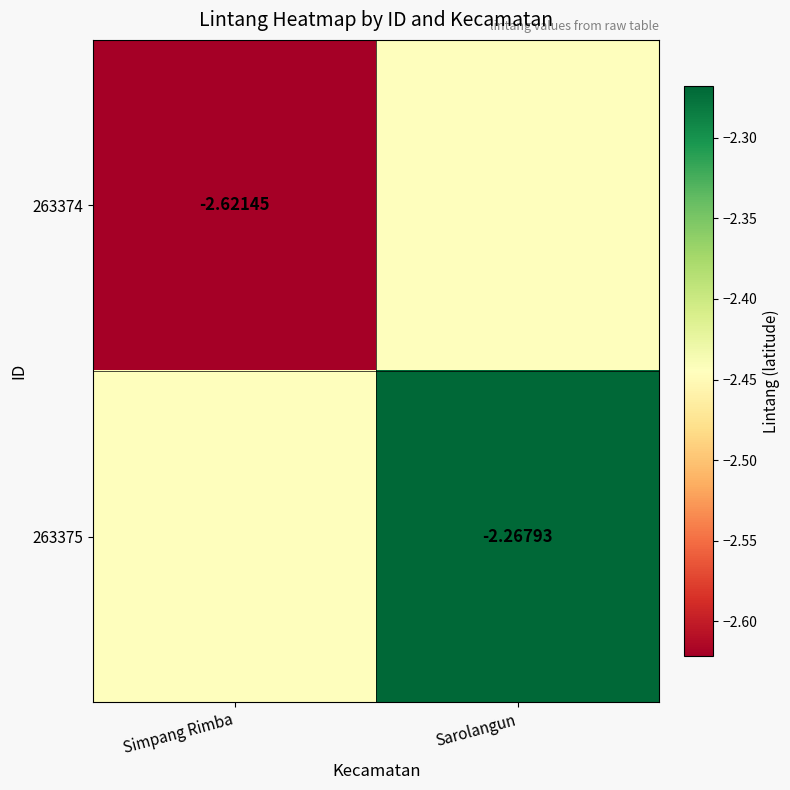

Is the value of 263375 at Sarolangun greater than the value of 263374 at Simpang Rimba?

Yes